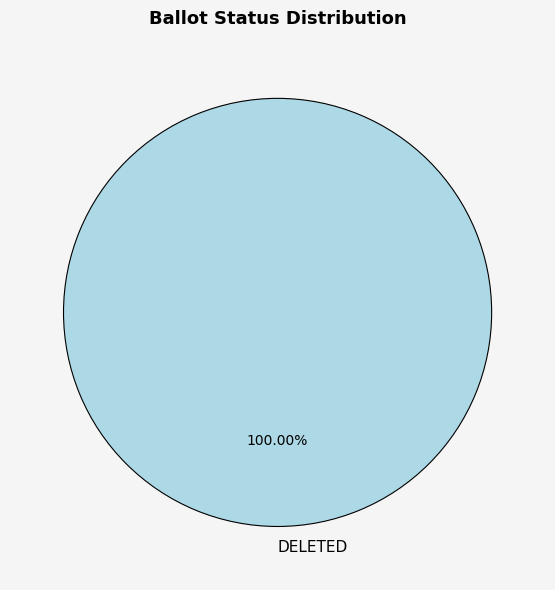

What percentage is the DELETED slice, to the nearest percent?

100%